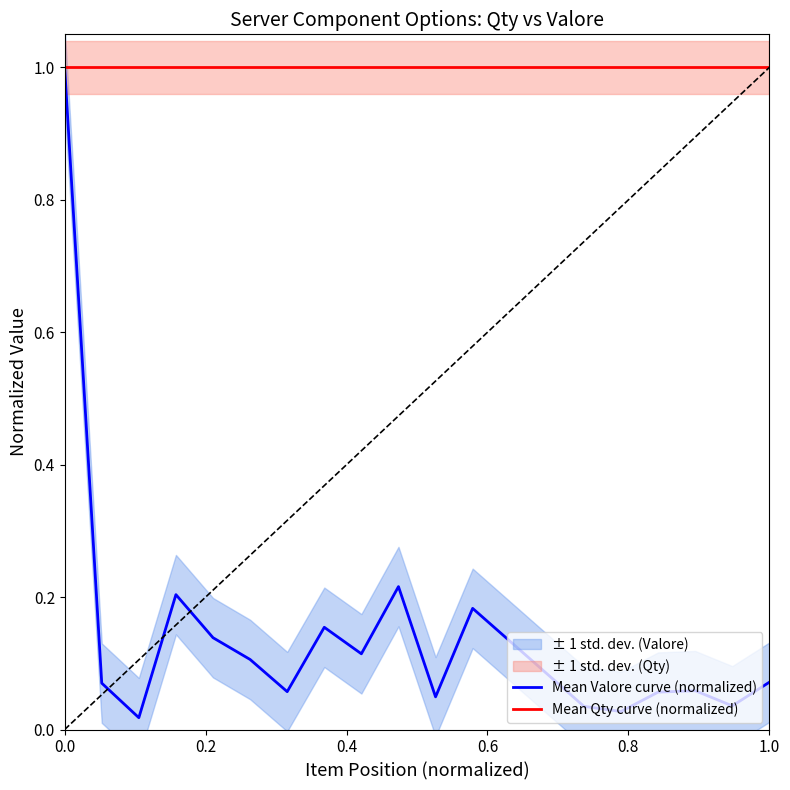

True or false: Mean Qty curve (normalized) and Mean Valore curve (normalized) intersect in this chart.

False